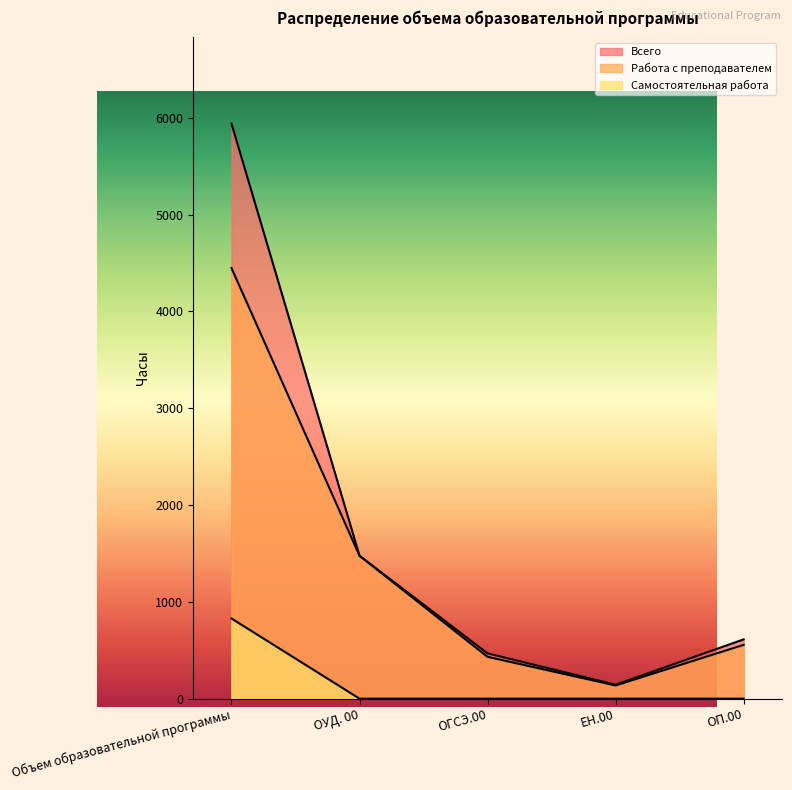

Reading left to right, list all the values displayed in this chart.

Всего: 5940	1476	468	144	612
Работа с преподавателем: 4448	1476	432	136	556
Самостоятельная работа: 828	0	0	0	0